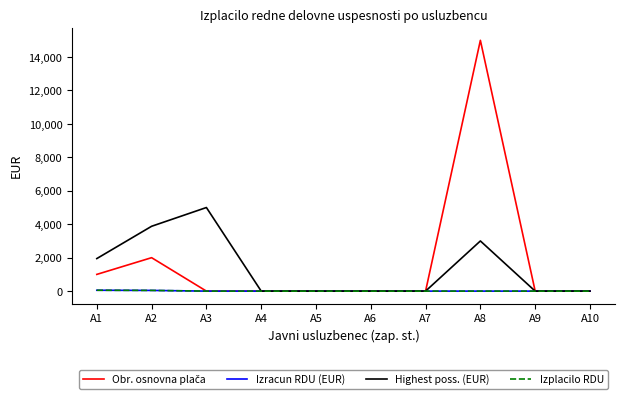

List the labels in order of Highest poss. (EUR) value, largest first.

A3, A2, A8, A1, A4, A5, A6, A7, A9, A10